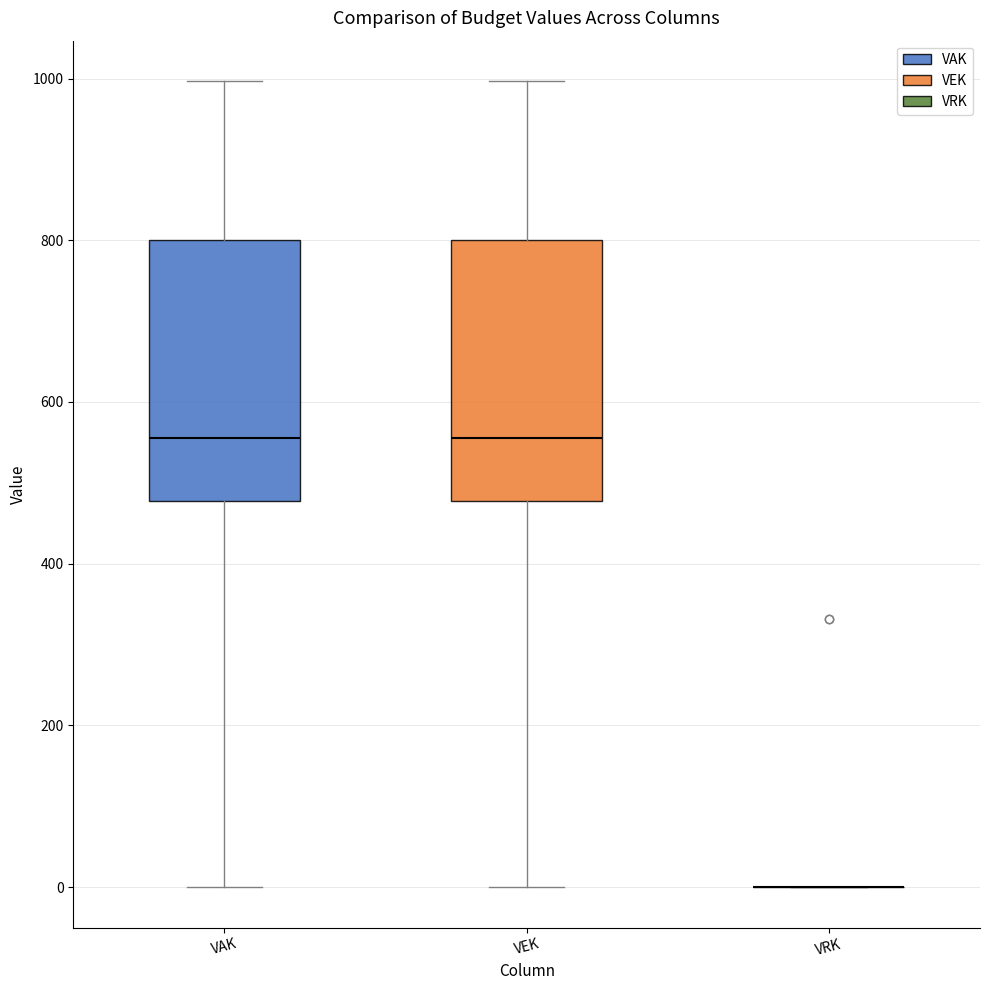

Reading left to right, transcribe this box plot: for each box, give where its median line is, the range the box spans, and where its two whiskers end, as read against the y-axis. The values are not printed on the chart, so give them approximately, as read against the axis.

VAK: median 560, box 480 to 800, whiskers 0 to 1000
VEK: median 560, box 480 to 800, whiskers 0 to 1000
VRK: box collapsed to a line at 0, whiskers 0 to 0